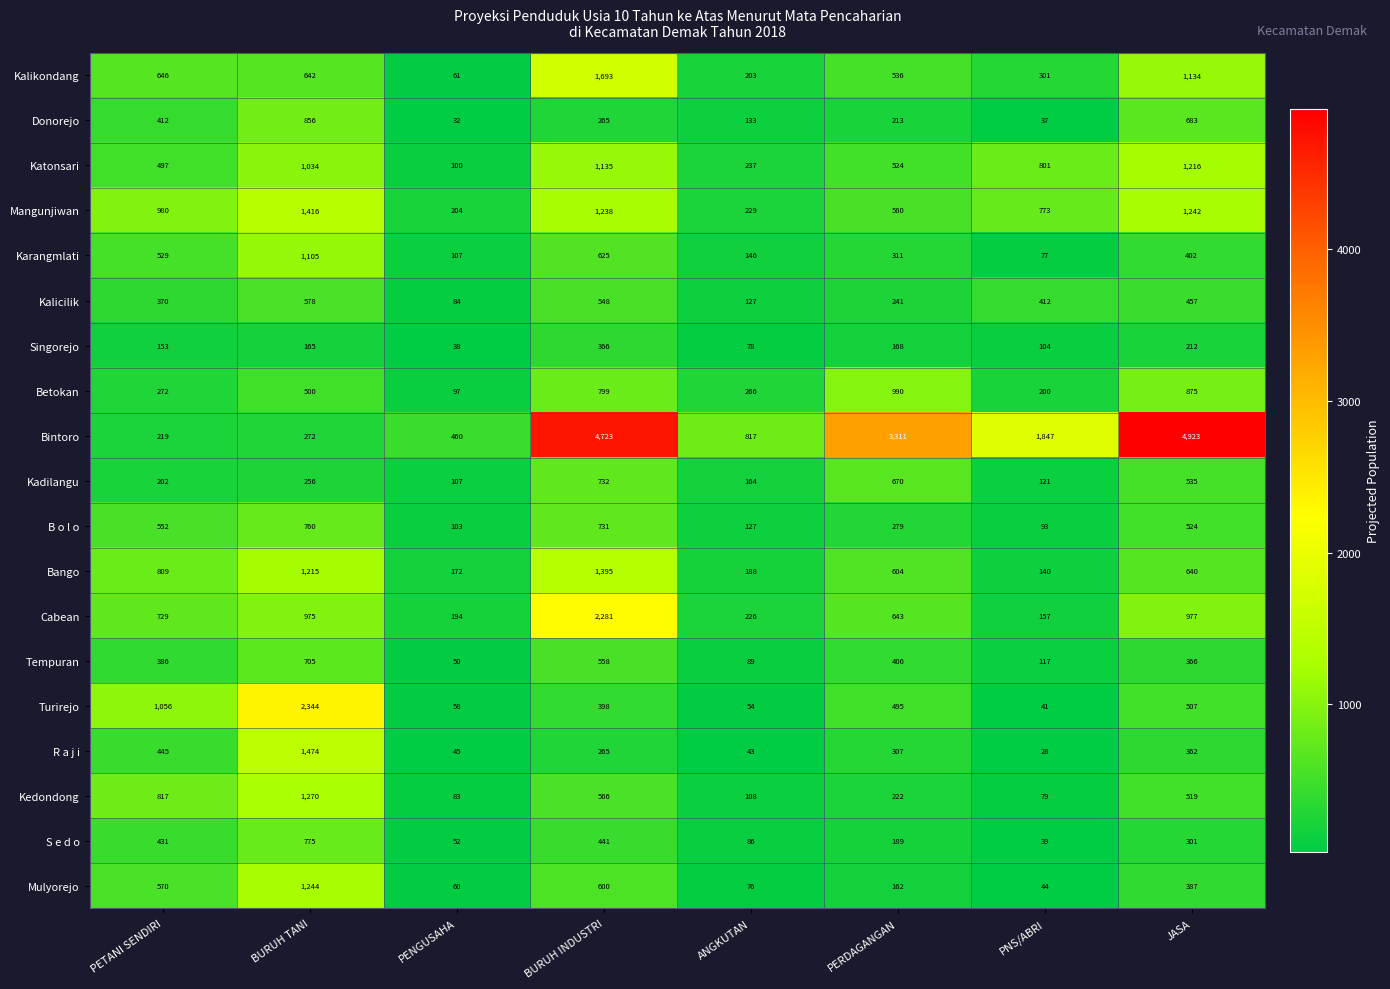

At which category does the chart reach its peak across all series?

JASA